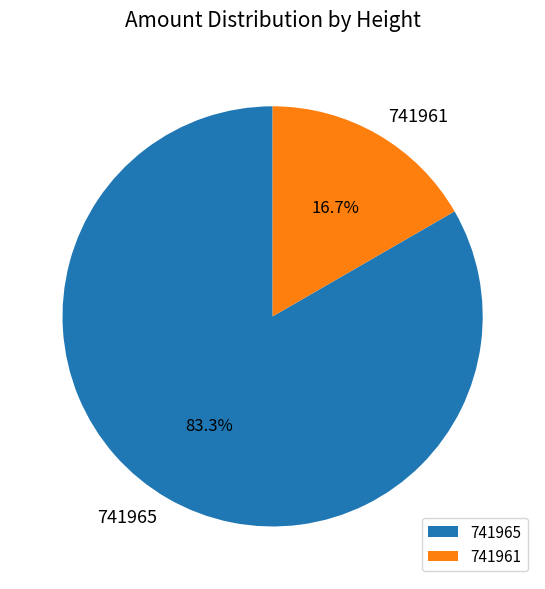

Count the number of slices in the pie.

2